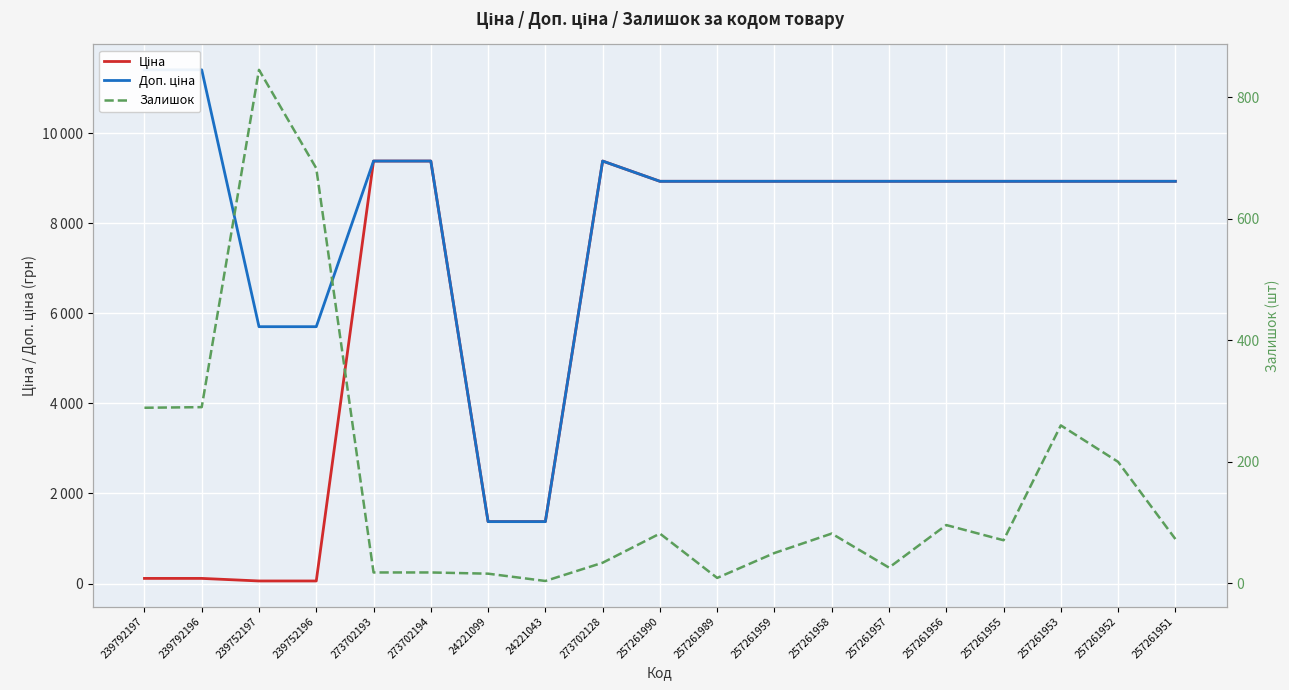

Reading right to left, what are all the values shown in this chart?

Ціна: 8934.1	8934.1	8934.1	8934.1	8934.1	8934.1	8934.1	8934.1	8934.1	8934.1	9384.0	1375.4	1375.4	9384.0	9384.0	57.0	57.0	114.1	114.1
Доп. ціна: 8934.1	8934.1	8934.1	8934.1	8934.1	8934.1	8934.1	8934.1	8934.1	8934.1	9384.0	1375.0	1375.0	9384.0	9384.0	5705.0	5705.0	11410.0	11410.0
Залишок: 73.0	200.0	260.0	71.0	96.0	26.0	82.0	50.0	9.0	82.0	34.0	4.0	16.0	18.0	18.0	683.0	845.0	290.0	289.0